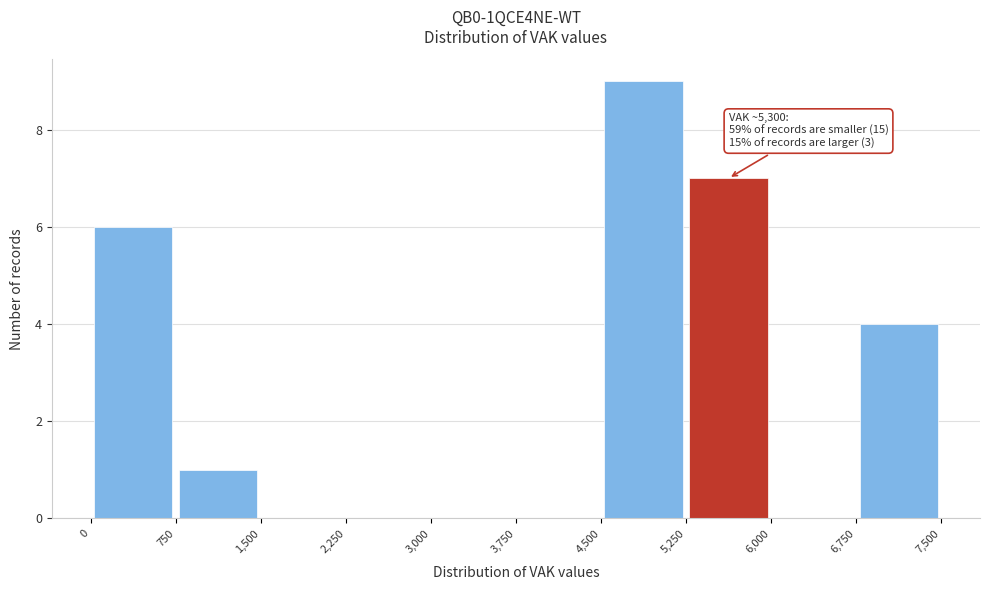

Which range on the x-axis has the tallest bar?

4,500 to 5,250